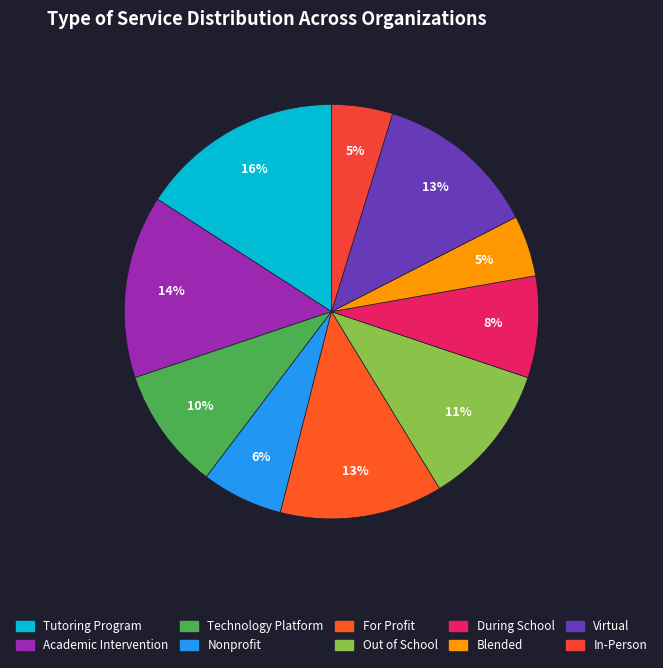

To the nearest percent, what portion does Nonprofit represent?

6%